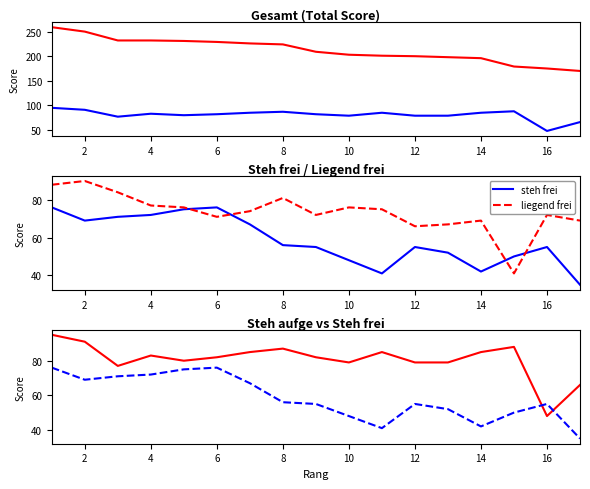

What is the difference between the second highest and minimum values in the liegend frei series?

47